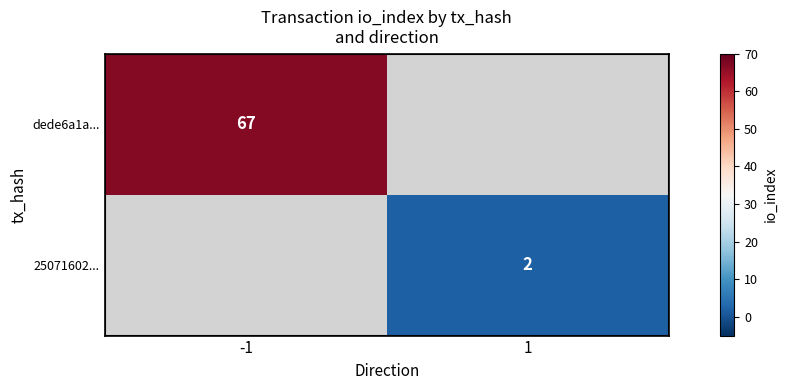

Is it true that dede6a1a... equals 37.9 at -1?

False